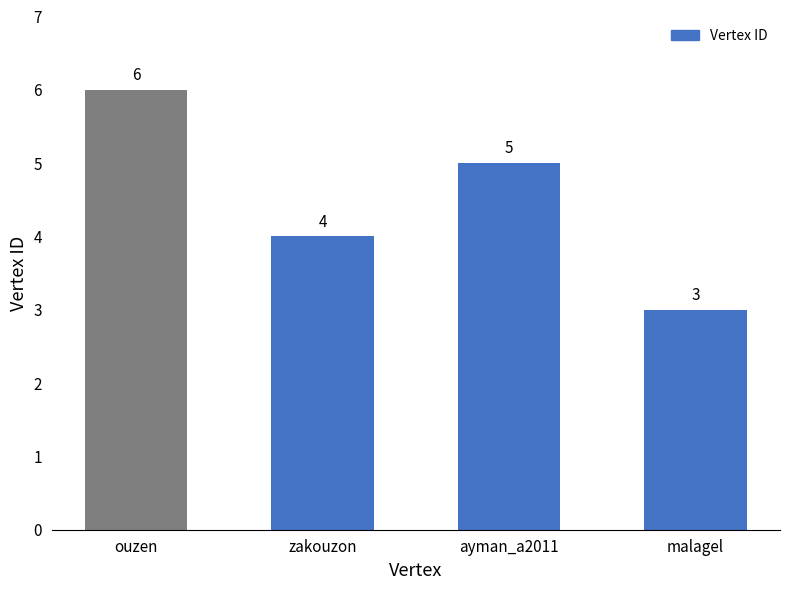

What is the change in value from ayman_a2011 to malagel?

-2